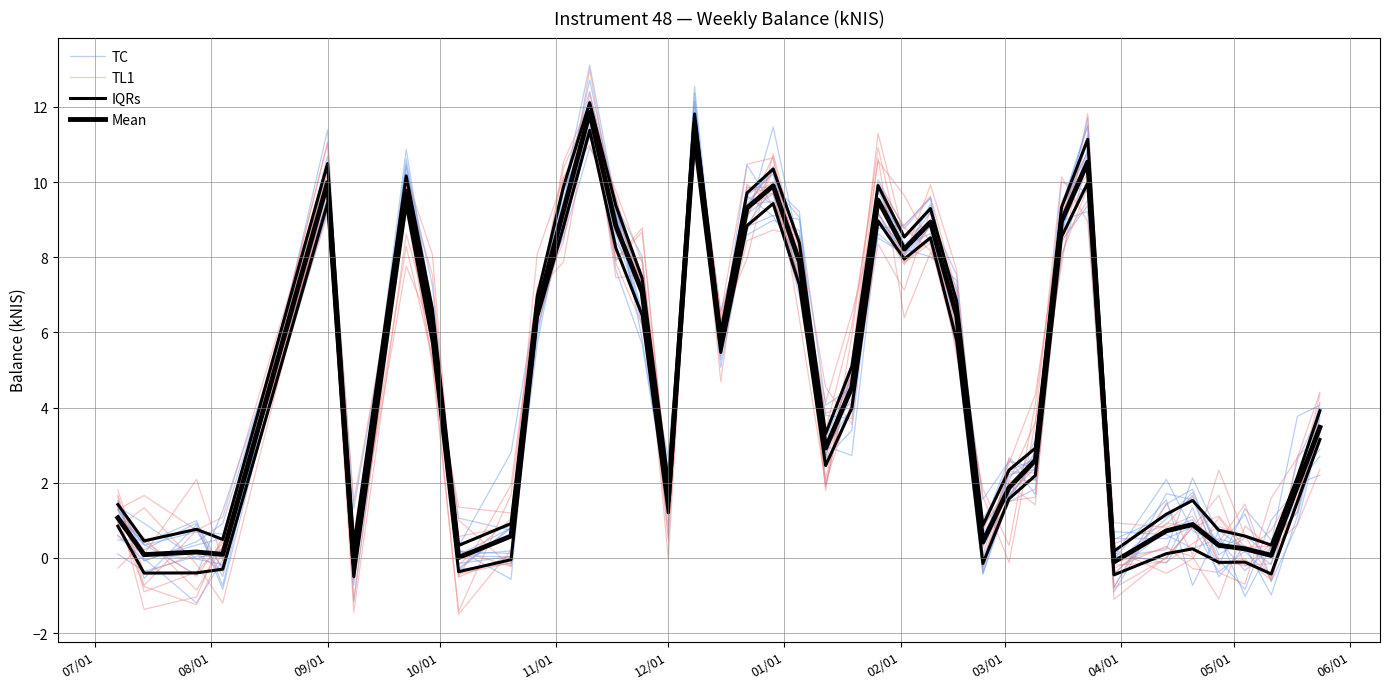

Which series has the widest spread of values?

TL1